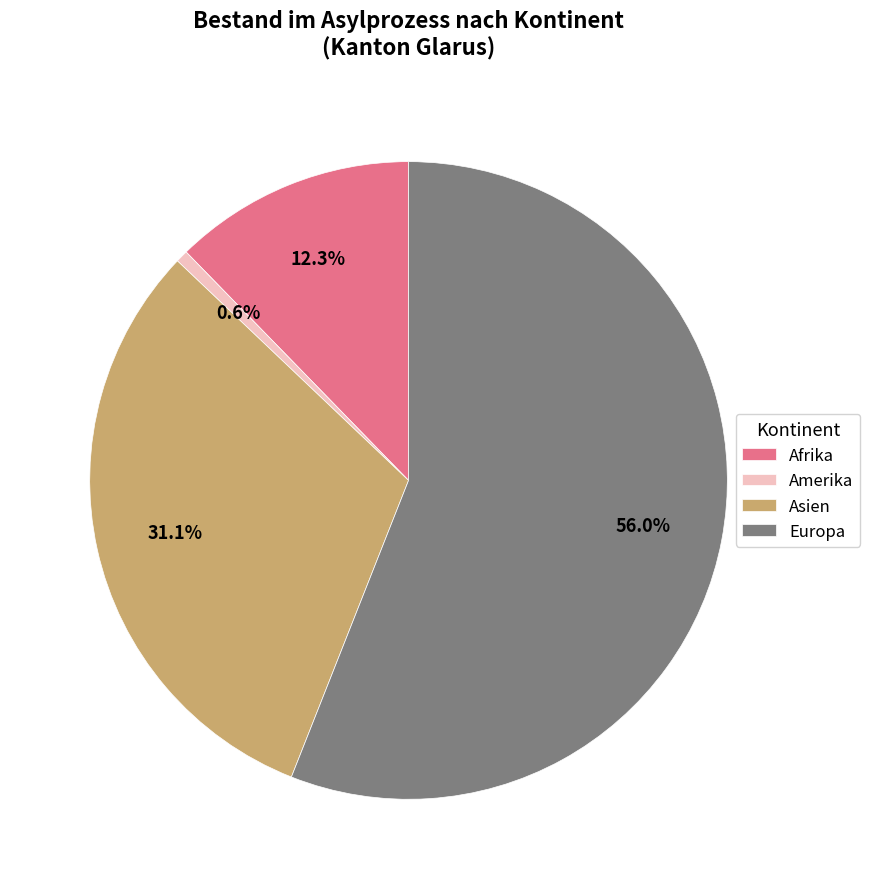

Rank the categories by value from lowest to highest.

Amerika, Afrika, Asien, Europa